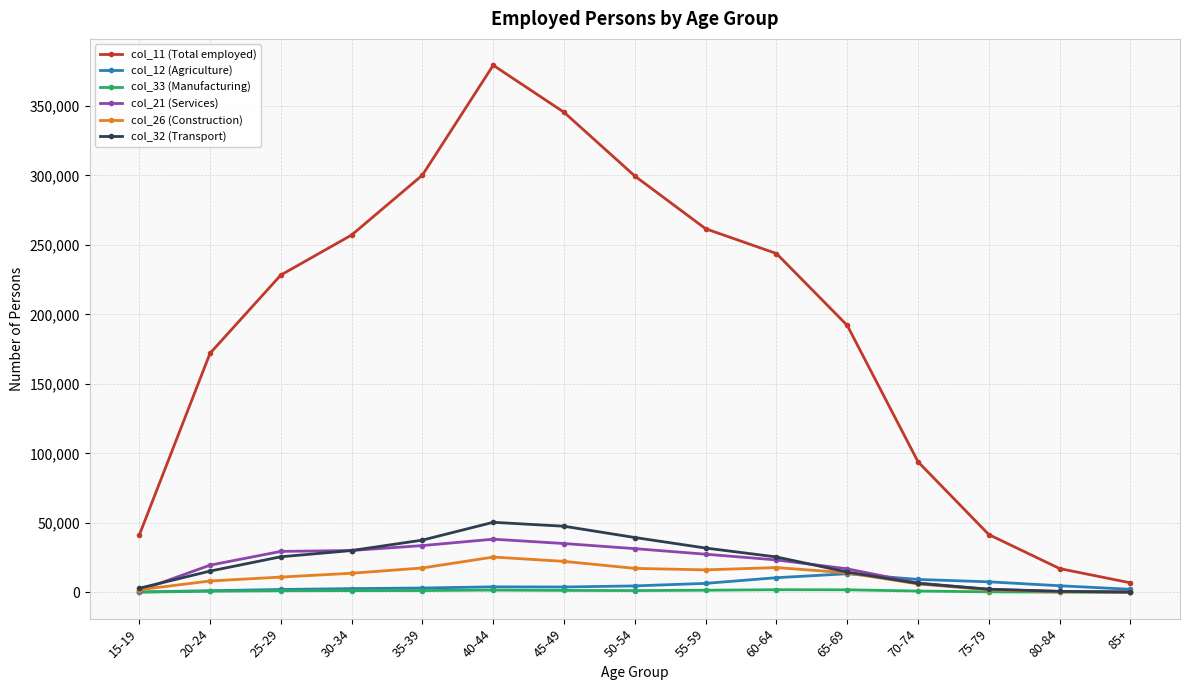

What are all the series names shown in the legend?

col_11 (Total employed), col_12 (Agriculture), col_33 (Manufacturing), col_21 (Services), col_26 (Construction), col_32 (Transport)